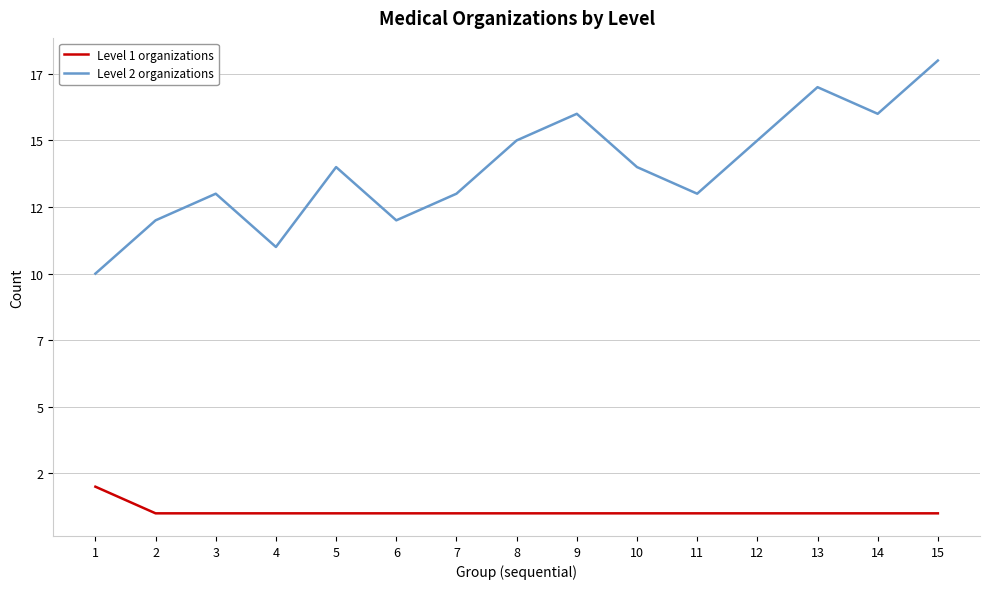

What are all the series names shown in the legend?

Level 1 organizations, Level 2 organizations